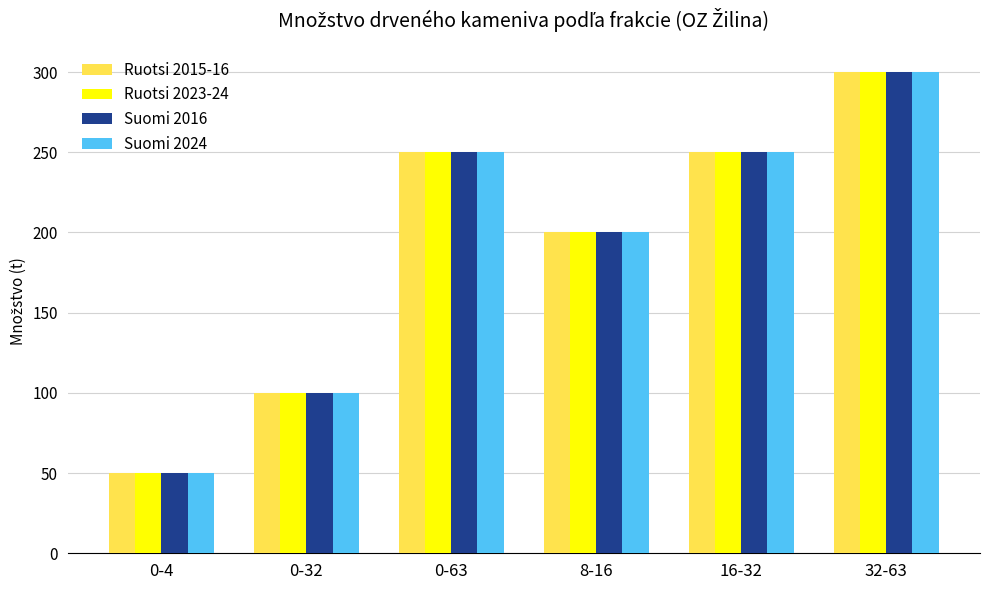

What is the total value across all series at 16-32?

1000